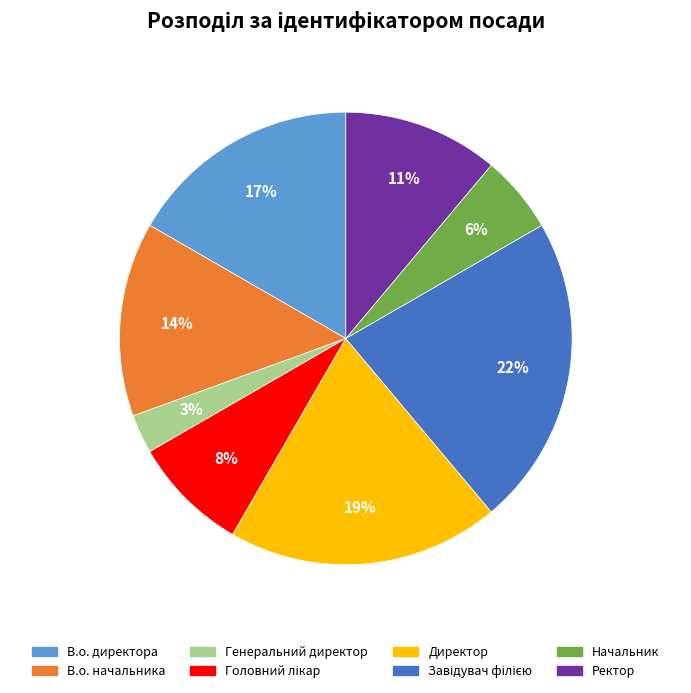

Do В.о. директора and Начальник together represent more than half of the pie?

No